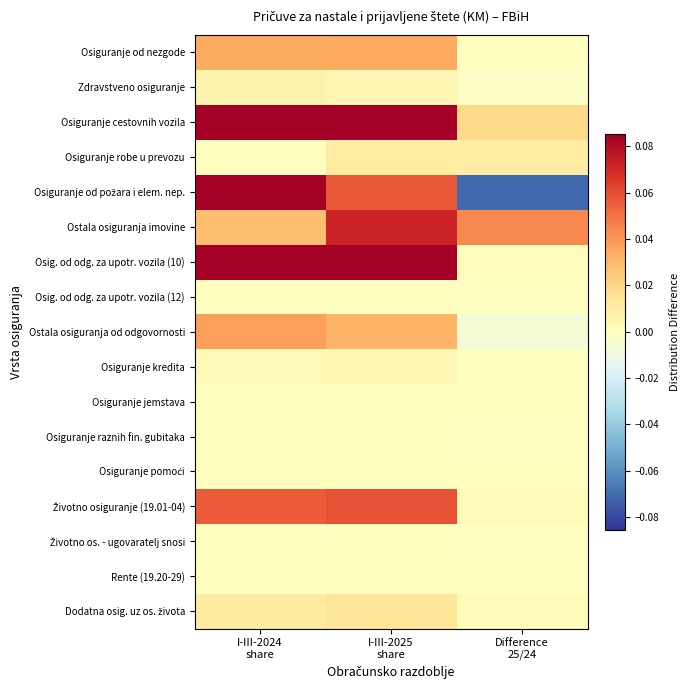

What is the smallest value displayed?

-0.1